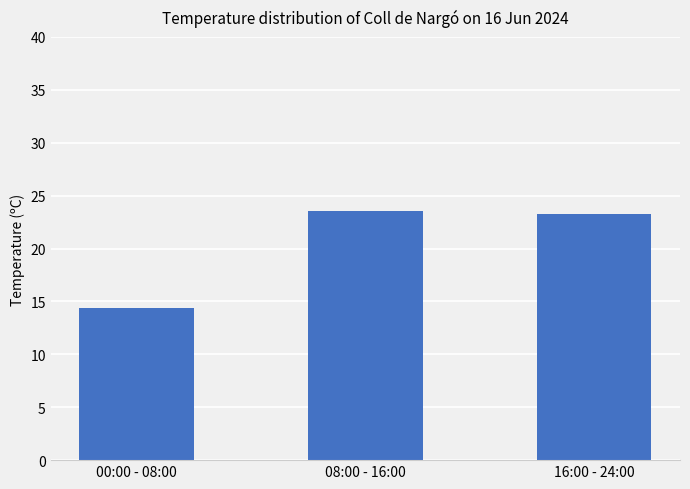

What is the smallest value displayed?

14.4